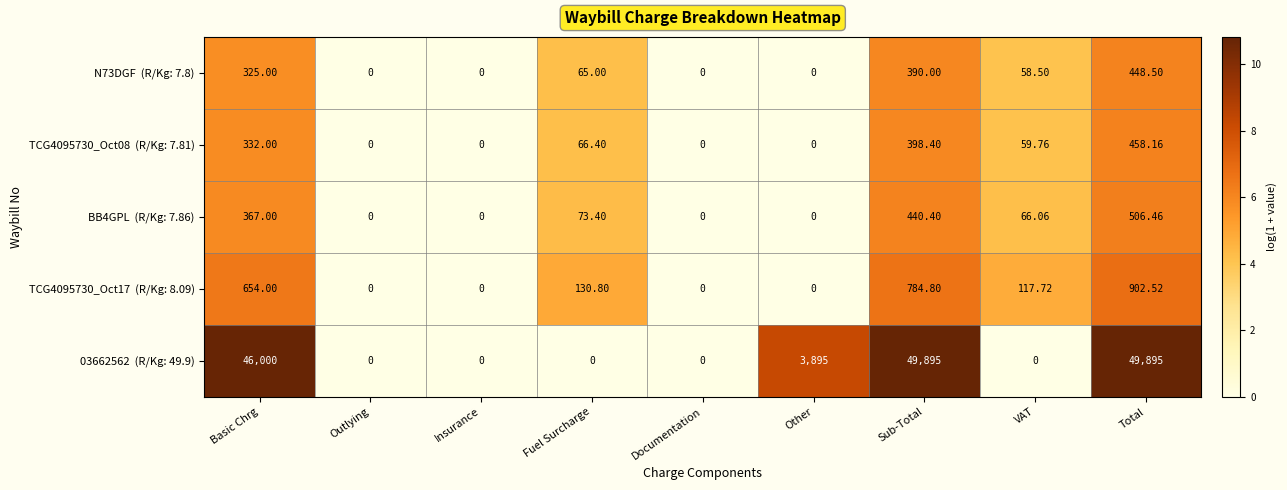

At which category is the sum across all series the highest?

Total